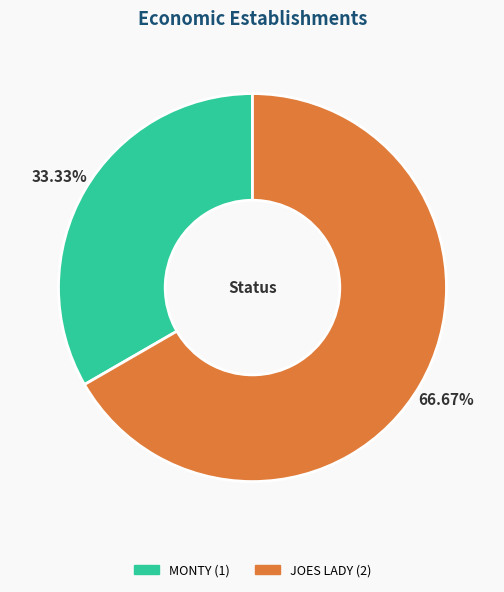

How many segments does this pie chart have?

2